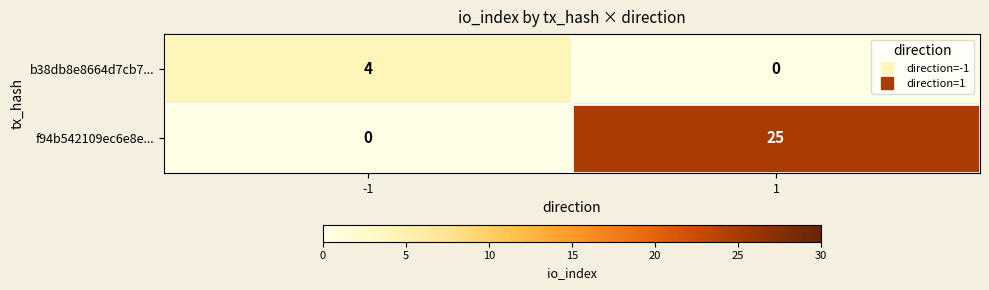

What is the maximum value shown in the chart?

25